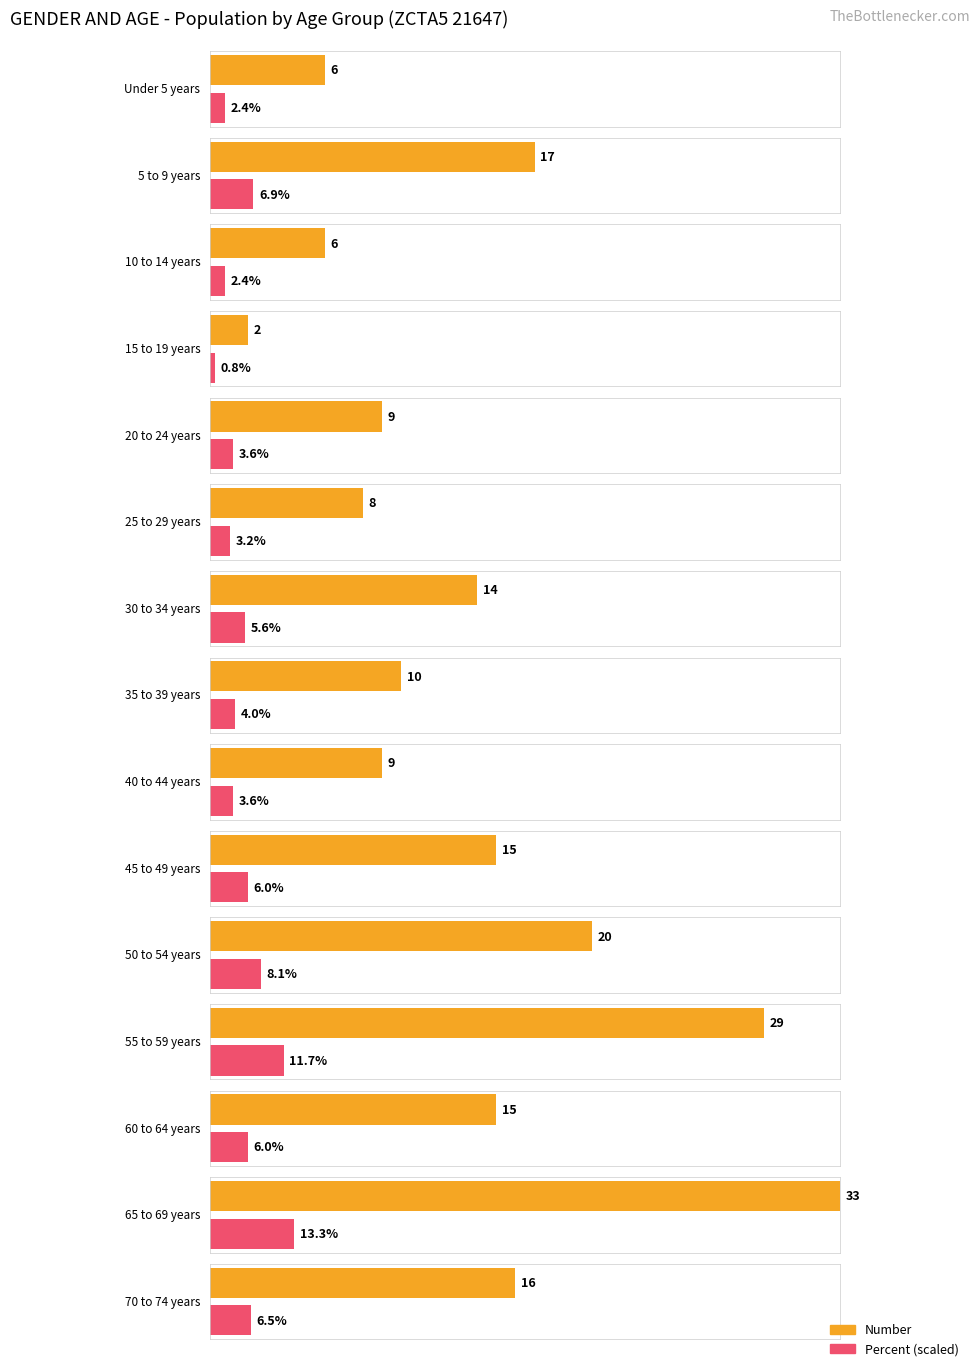

How many bars are there in total?

30